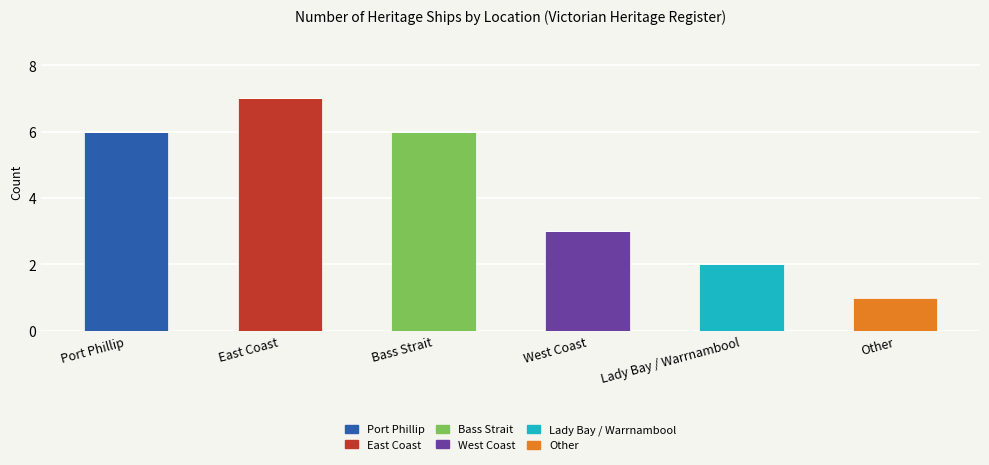

What is the highest value of the Port Phillip series?

6